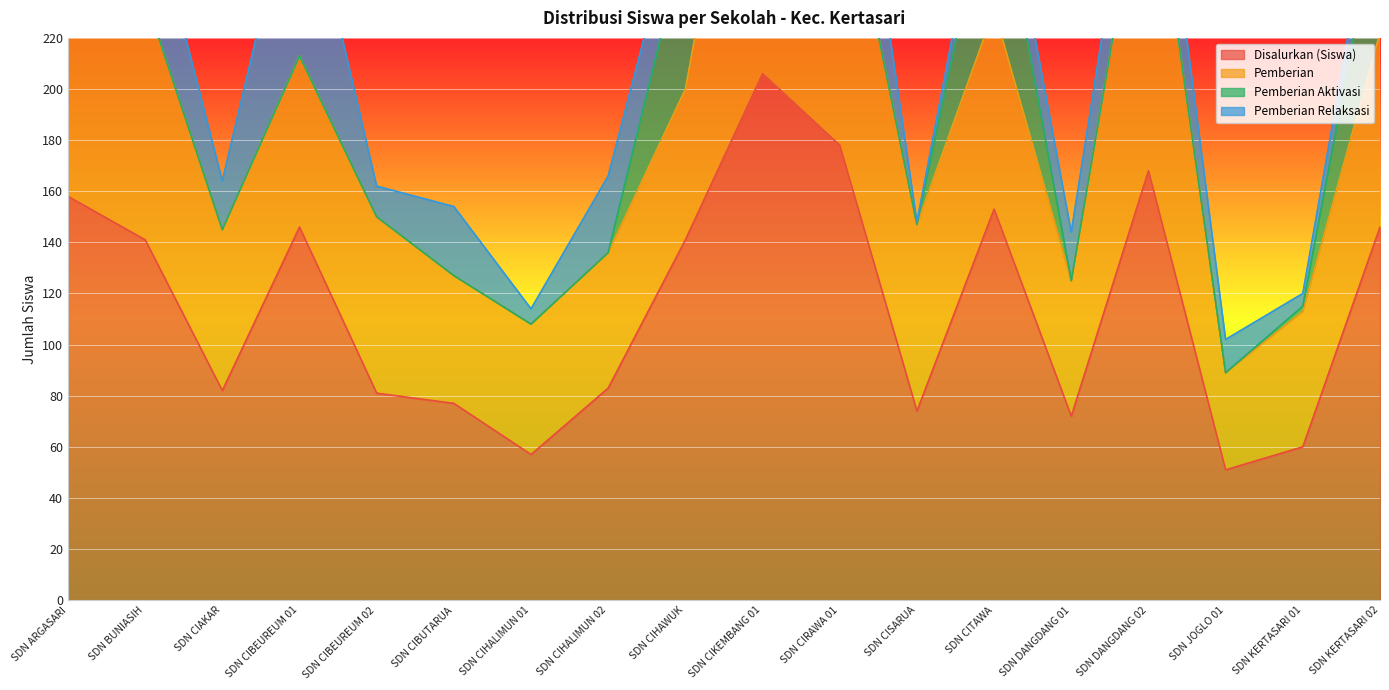

The Pemberian series shows 127 at SDN ARGASARI. True or false?

True